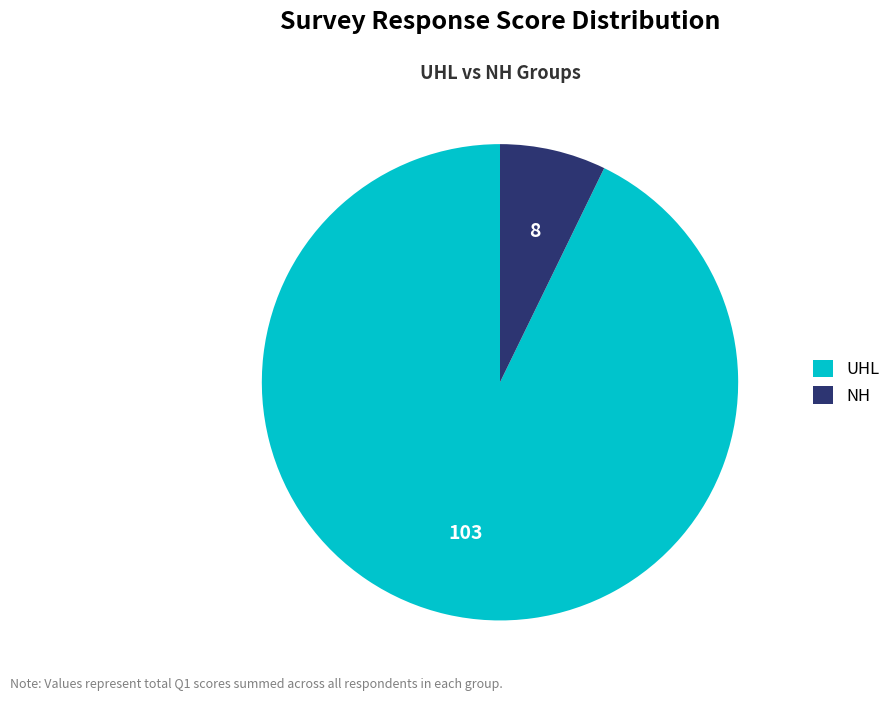

Rank the categories by value from highest to lowest.

UHL, NH